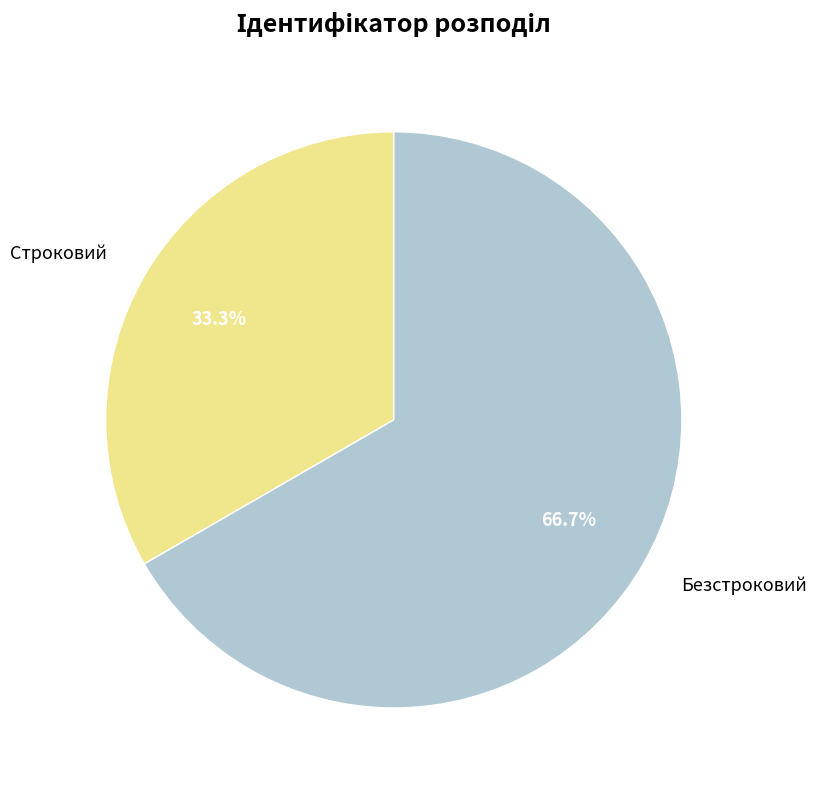

The Безстроковий slice represents 67% of the pie. True or false?

True